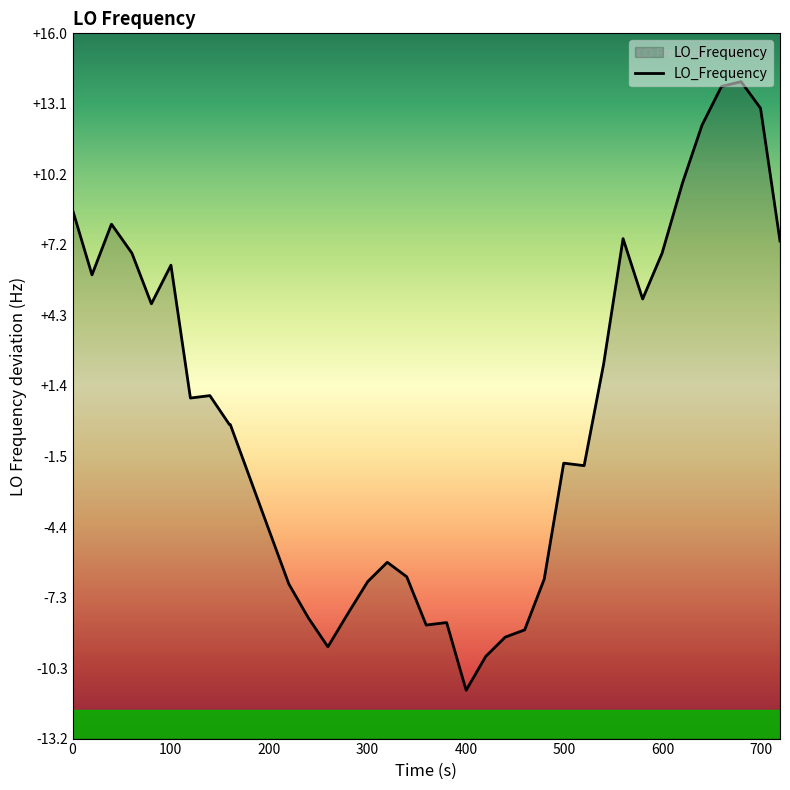

What is the minimum value shown in the chart?

-11.2